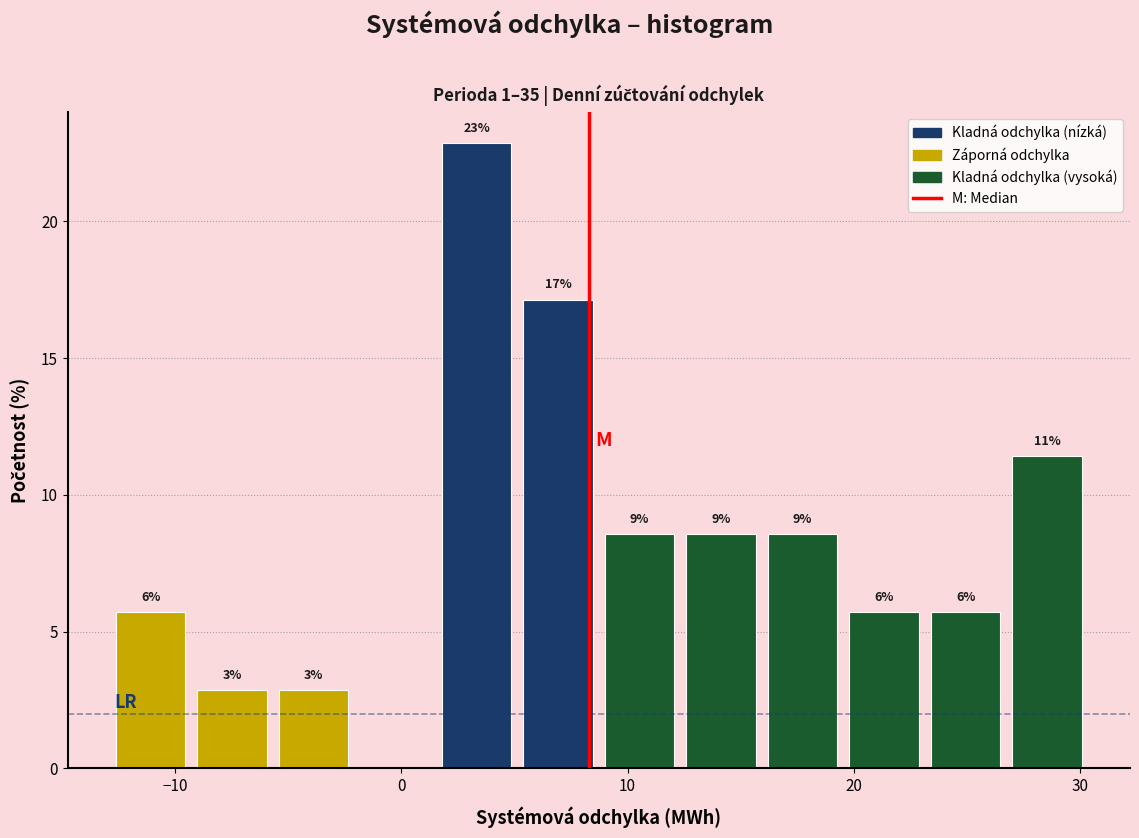

Around what value on the x-axis is the tallest bar? Give the approximate position of its centre, as read against the axis.

3